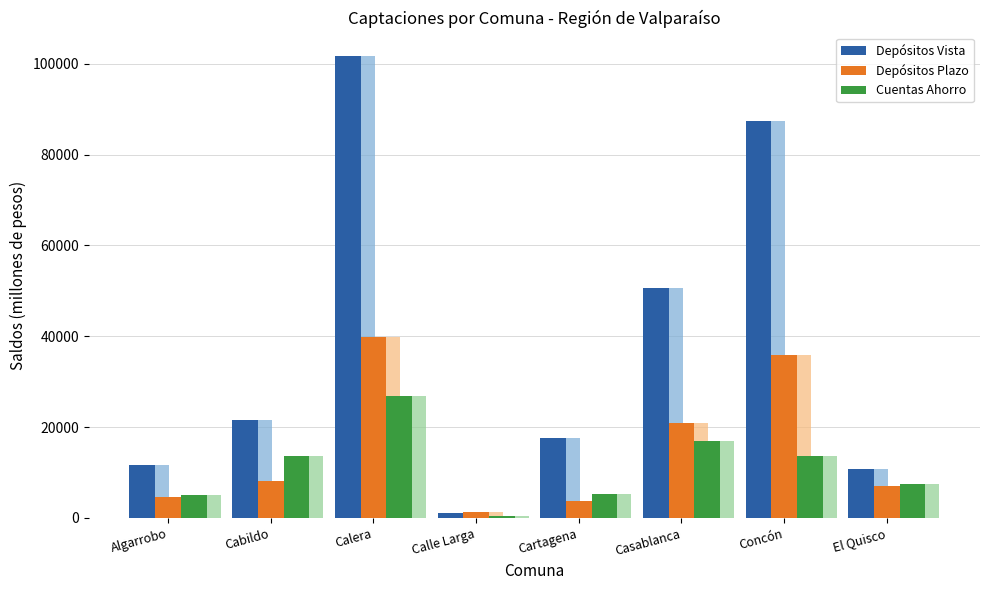

What is the difference between the maximum and minimum values in the Depósitos Plazo series?

38528.1